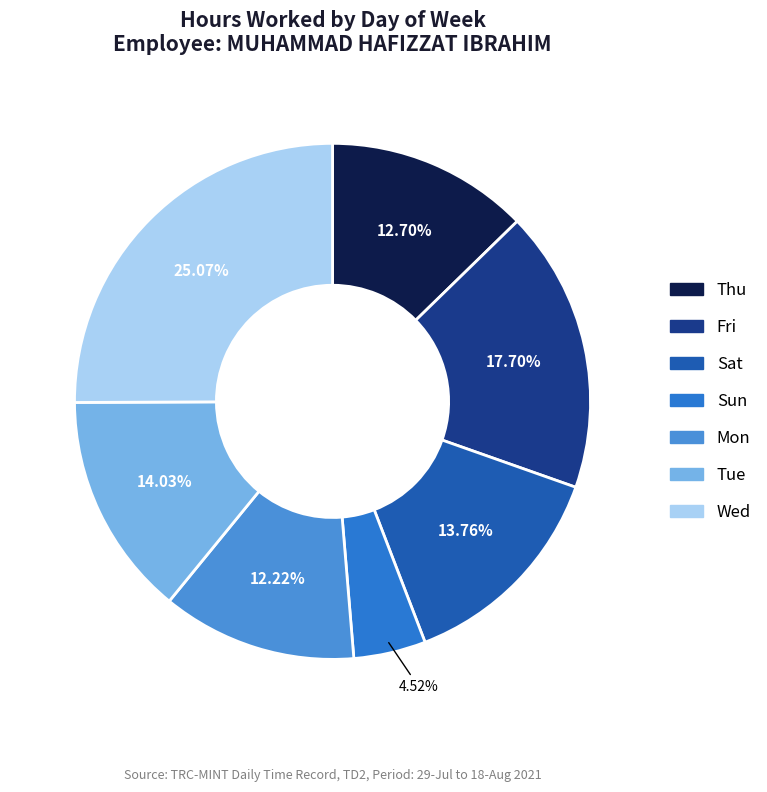

Does any single category account for the majority?

No